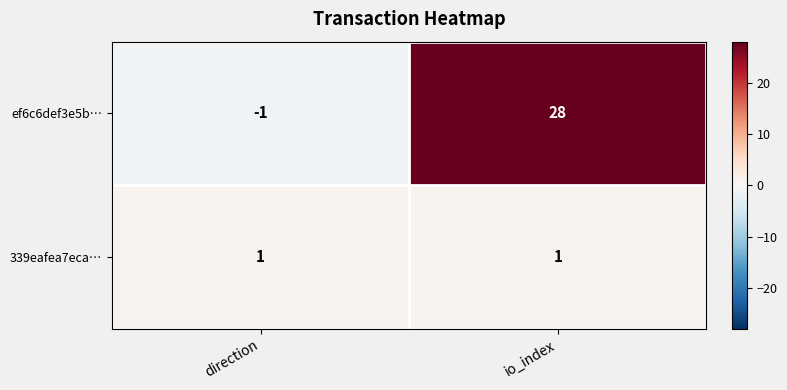

At which category does the chart reach its peak across all series?

io_index